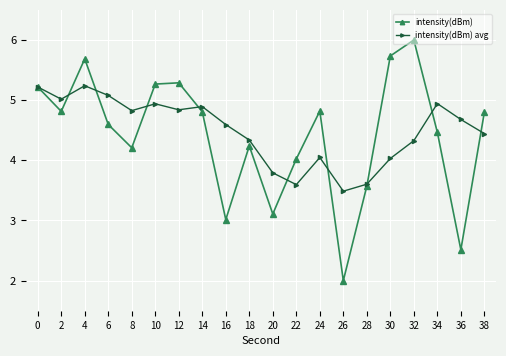

How many lines are shown in the chart?

2